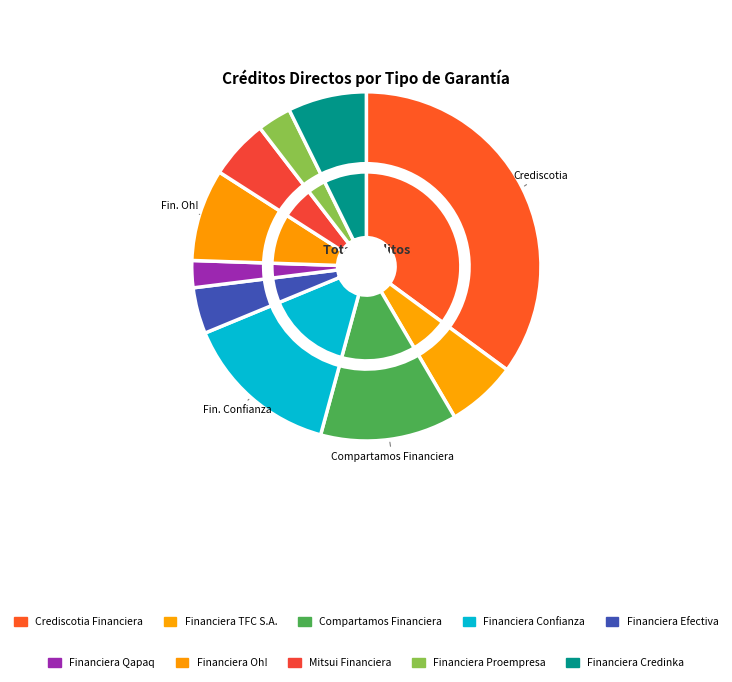

Which category has the smallest portion of the pie?

Financiera Qapaq